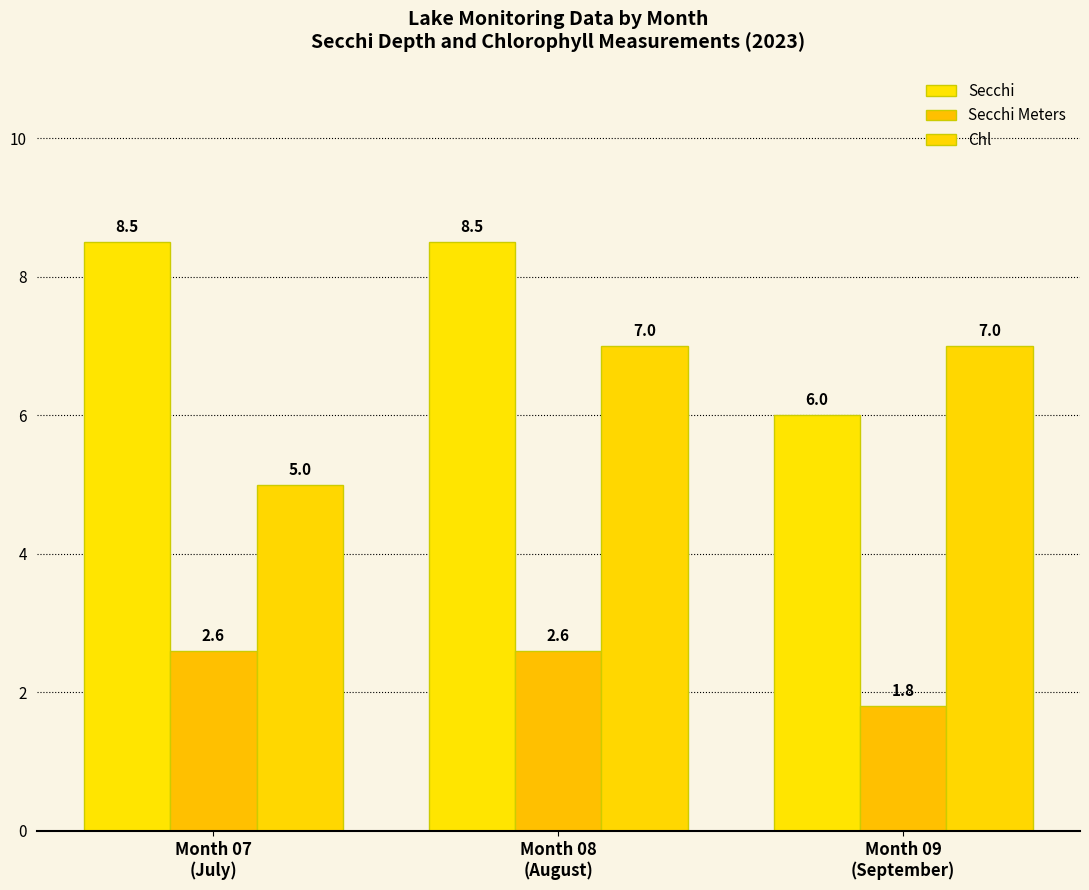

What position from the left is Month 09
(September)?

3